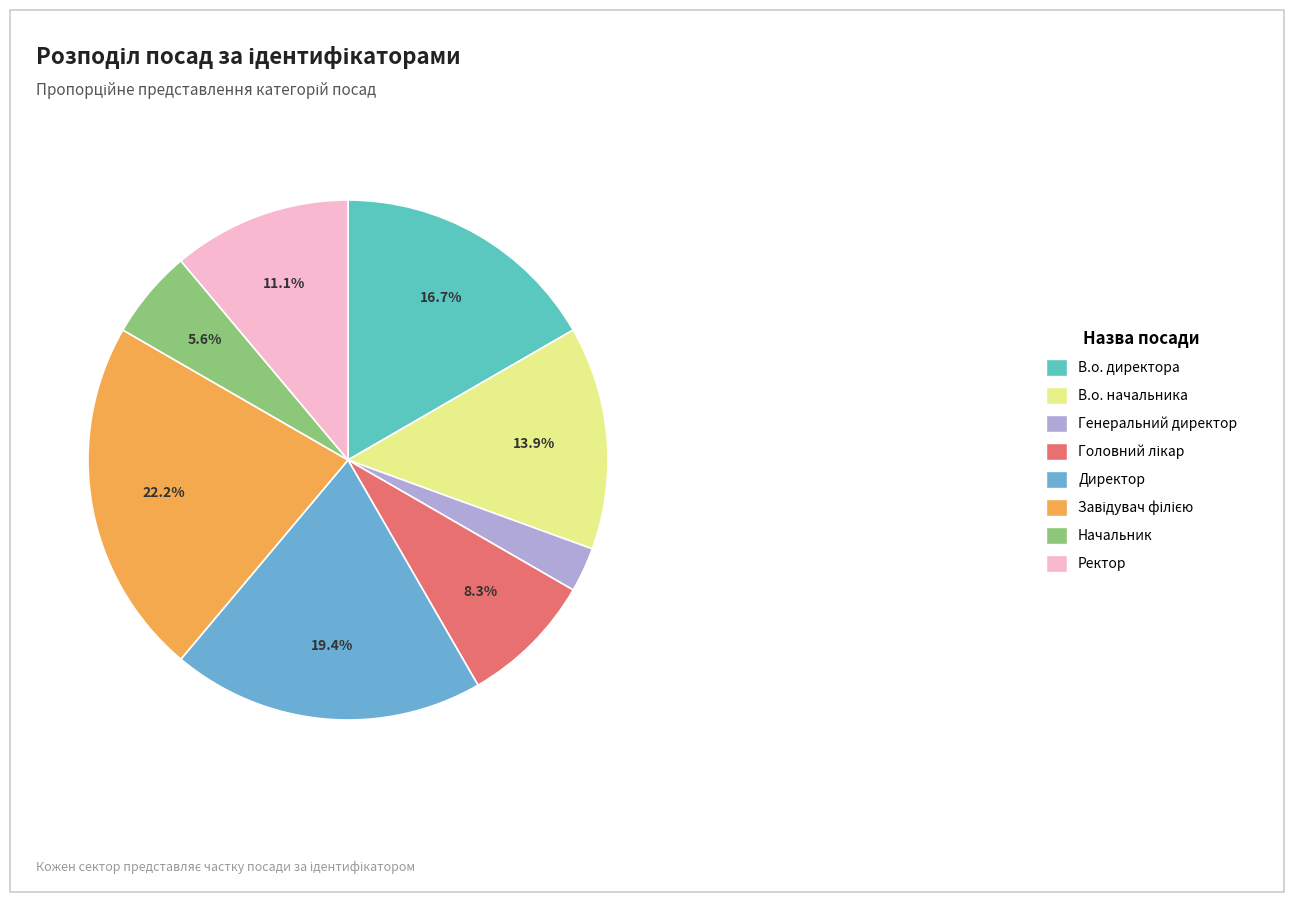

How many slices are in this pie chart?

8